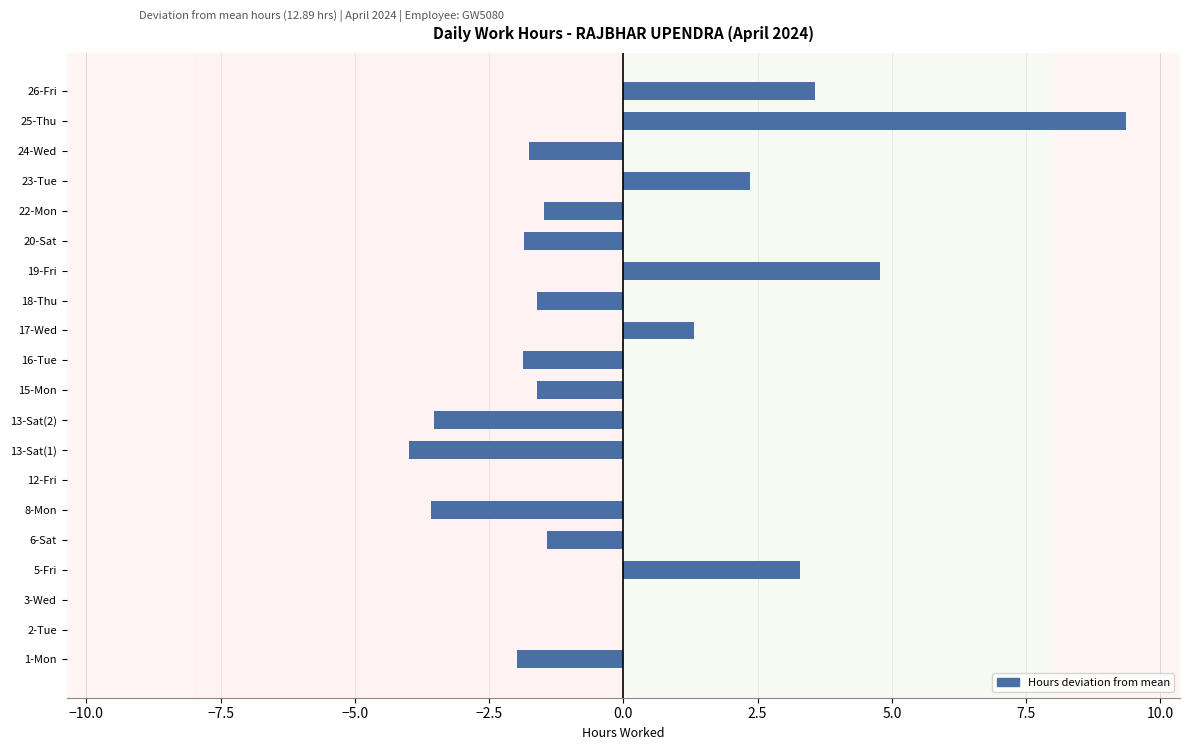

The value at 5-Fri is 3.3. True or false?

True